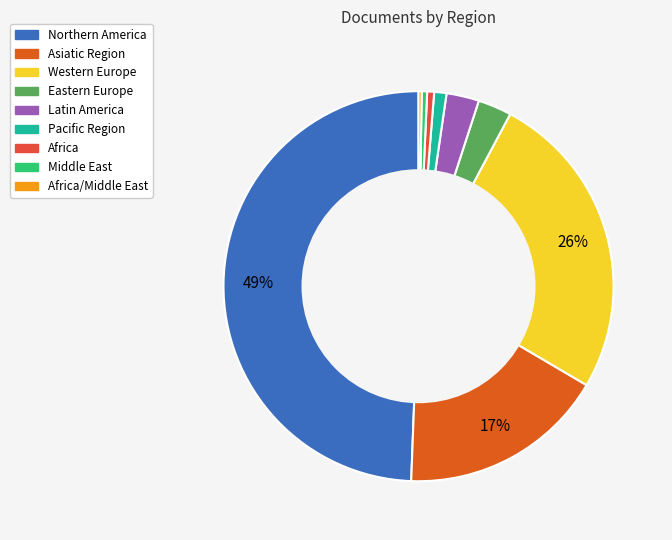

To the nearest percent, what is the average slice percentage?

11%